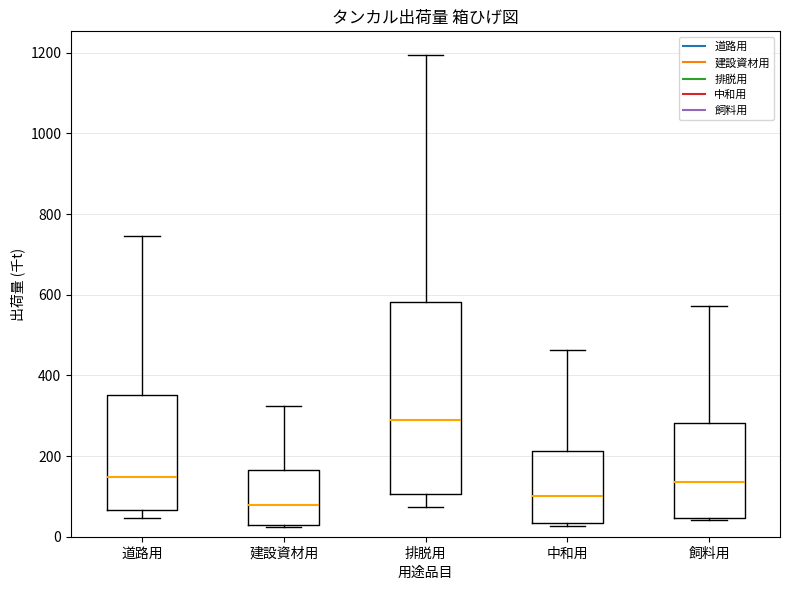

Which box's median line is the lowest?

建設資材用